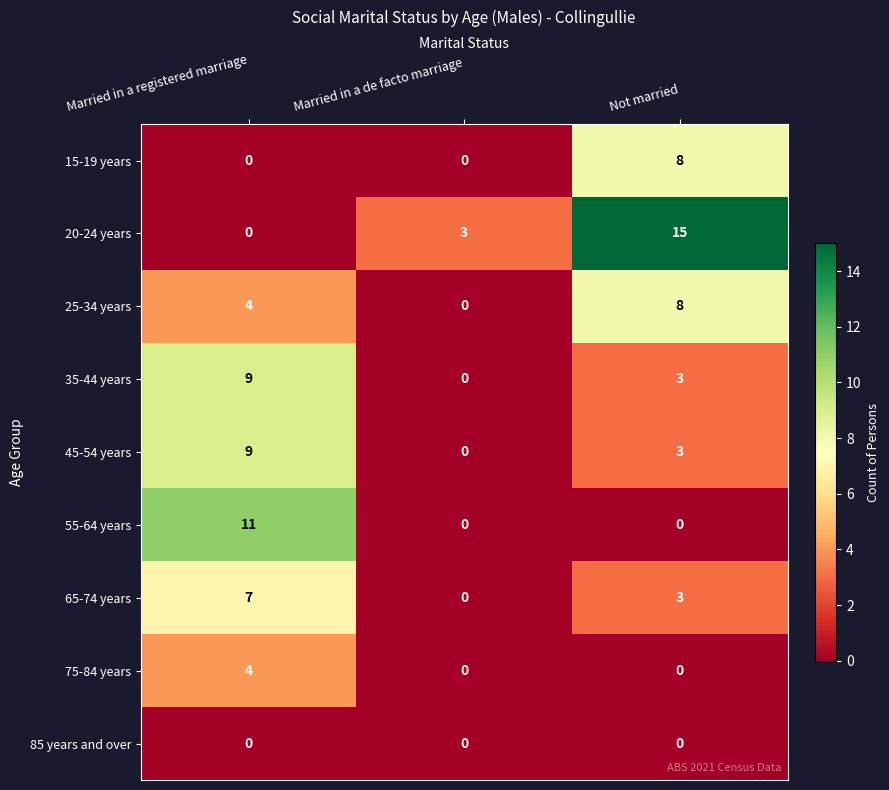

Which category has the lowest value in the 35-44 years series?

Married in a de facto marriage